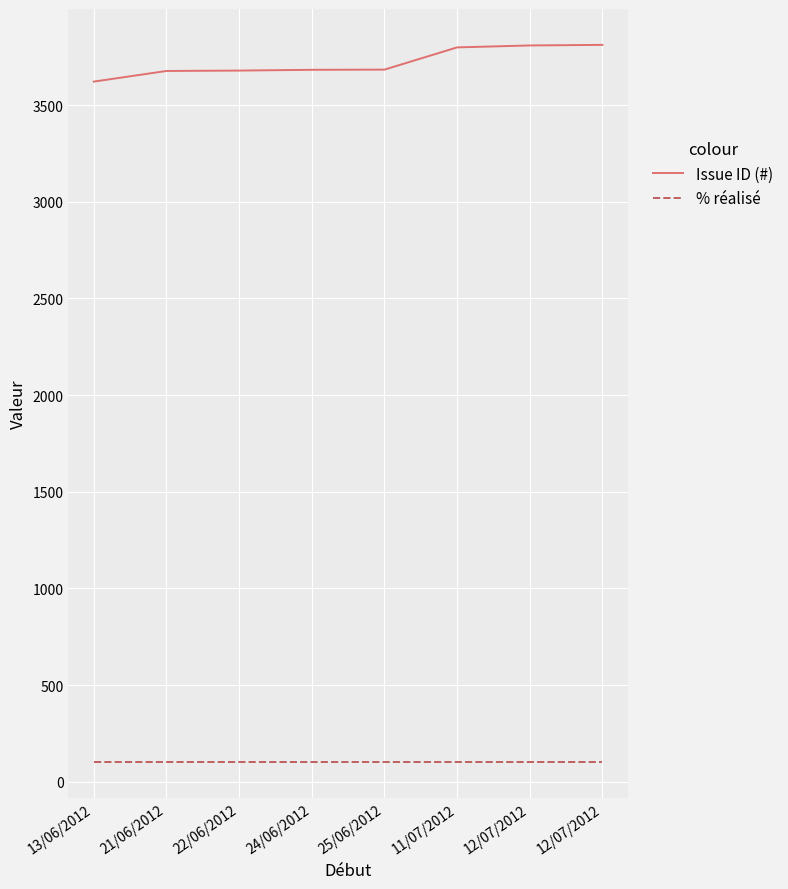

Is the value of Issue ID (#) at 12/07/2012 greater than the value of % réalisé at 12/07/2012?

Yes